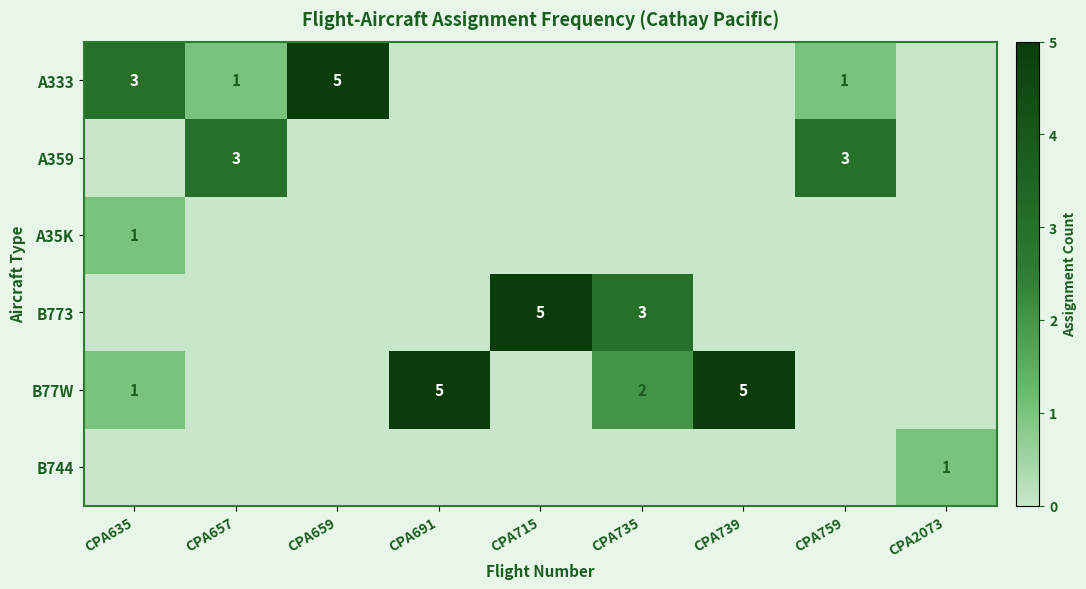

The A333 series shows 0 at CPA739. True or false?

True